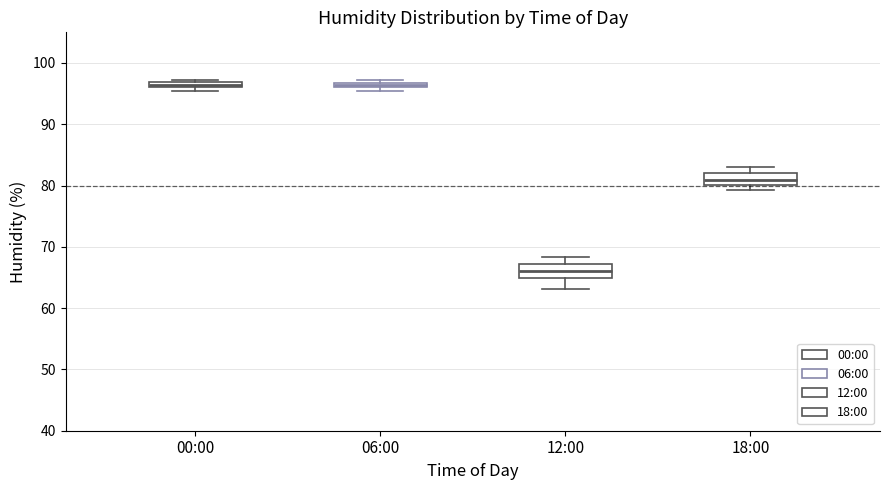

Where is the lower edge of the box for 12:00 on the y-axis? The values are not printed on the chart, so give them approximately, as read against the axis.

65